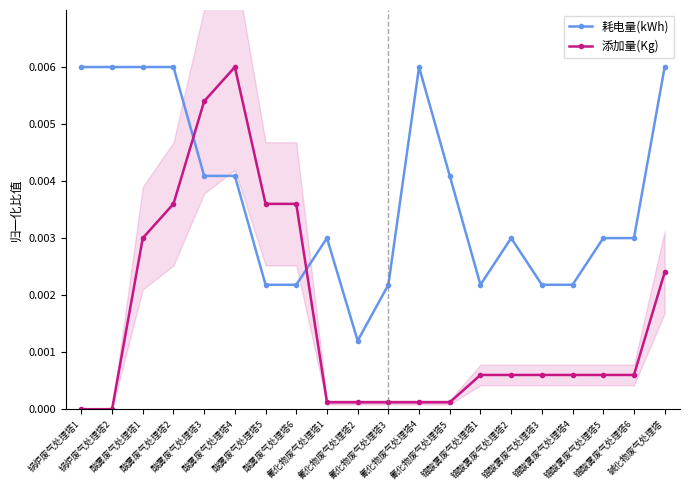

Between 氰化物废气处理塔5 and 铬酸雾废气处理塔1, which is larger?

氰化物废气处理塔5